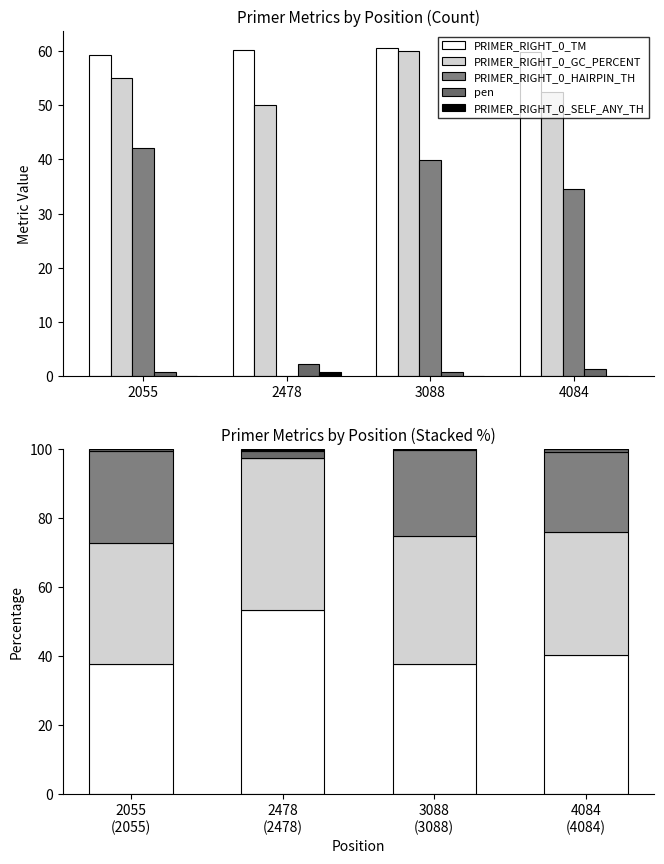

At which label is PRIMER_RIGHT_0_HAIRPIN_TH closest to 13?

4084 (4084)